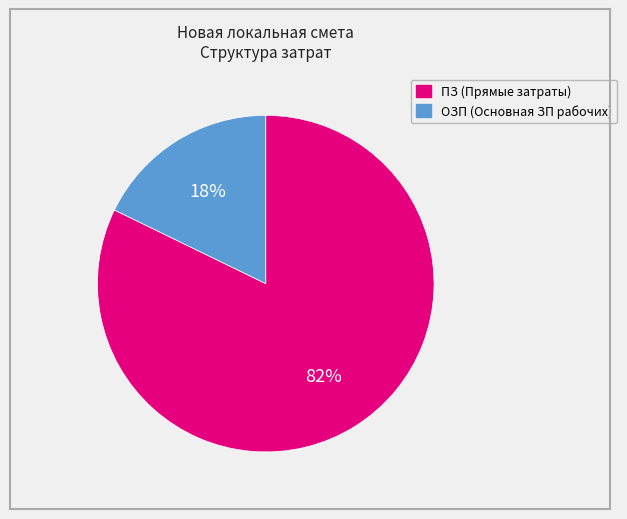

Approximately how many times larger is the value at ОЗП (Основная ЗП рабочих) compared to ПЗ (Прямые затраты)?

0.2